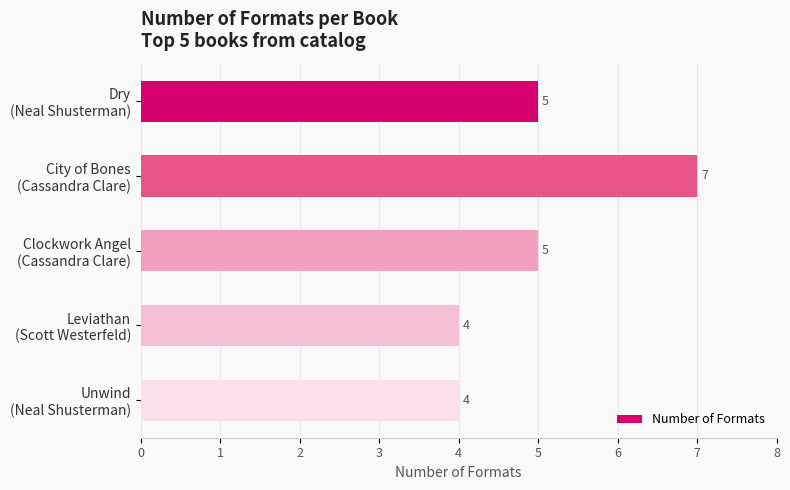

What is the value of the 4th bar from the top?

4